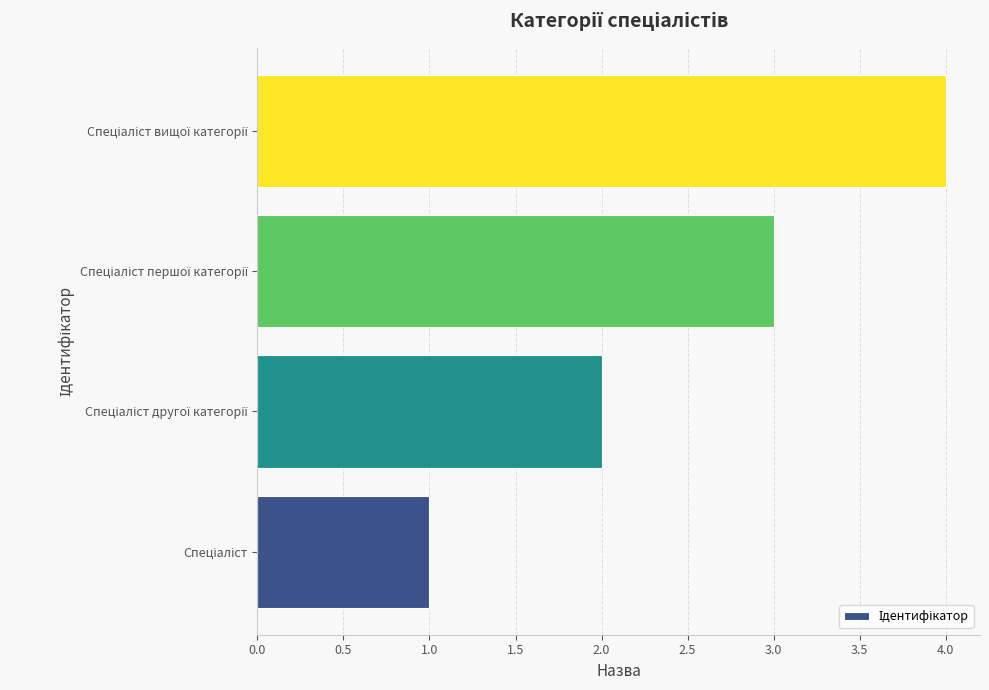

What is the maximum value shown in the chart?

4